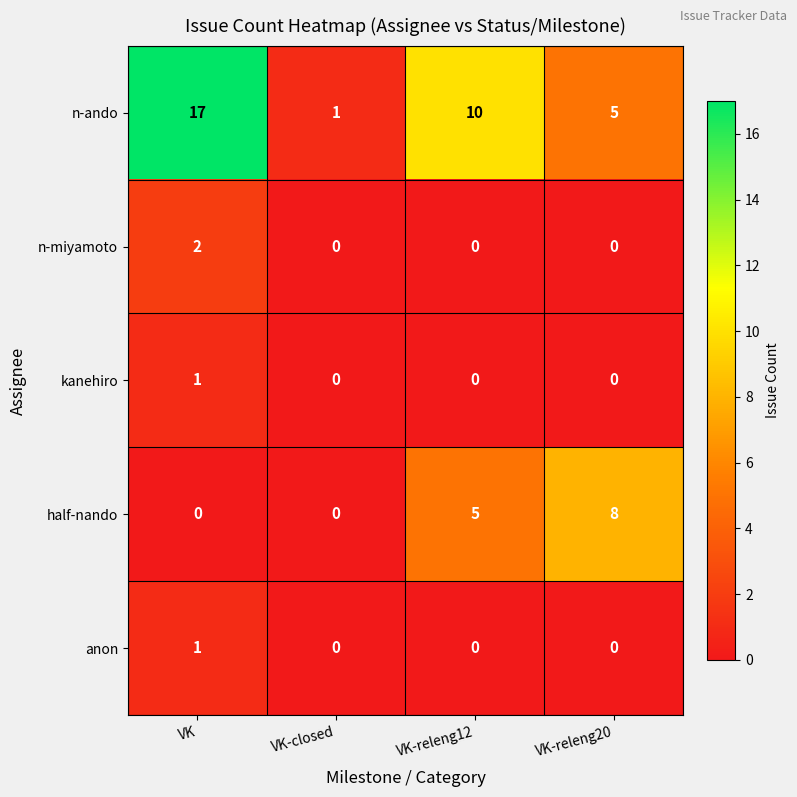

What is the difference between the highest and lowest values at VK-releng12?

10